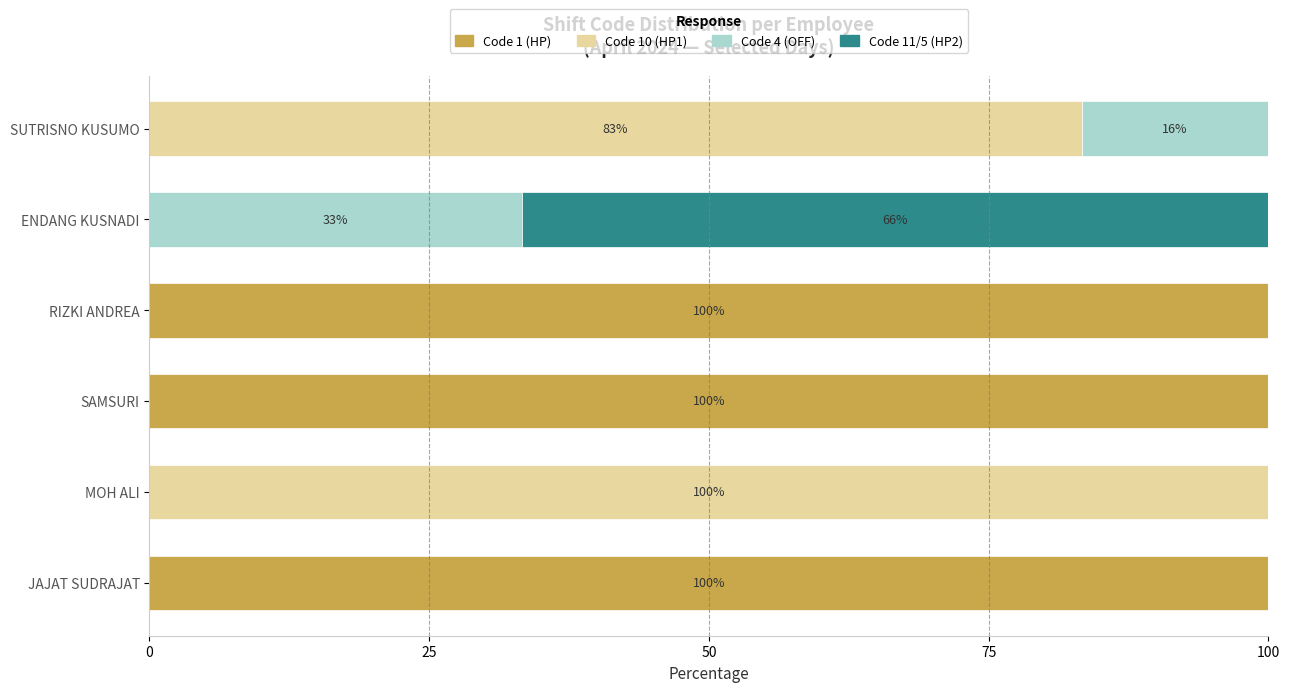

What is the total value across all series at SUTRISNO KUSUMO?

100.0